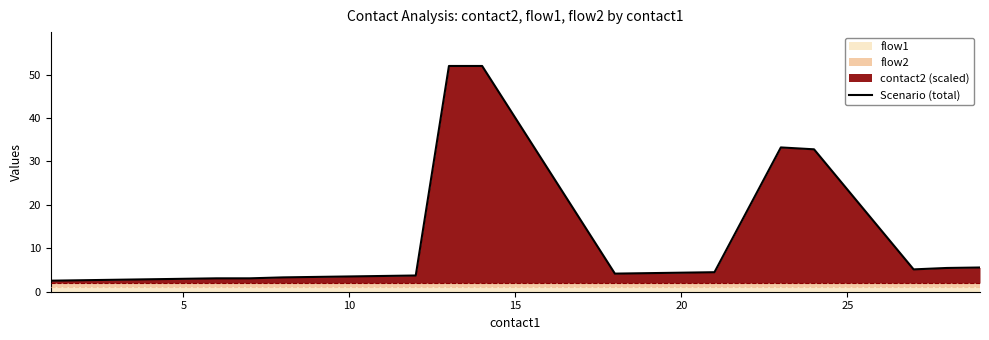

What is the lowest value of the Scenario (total) series?

2.5